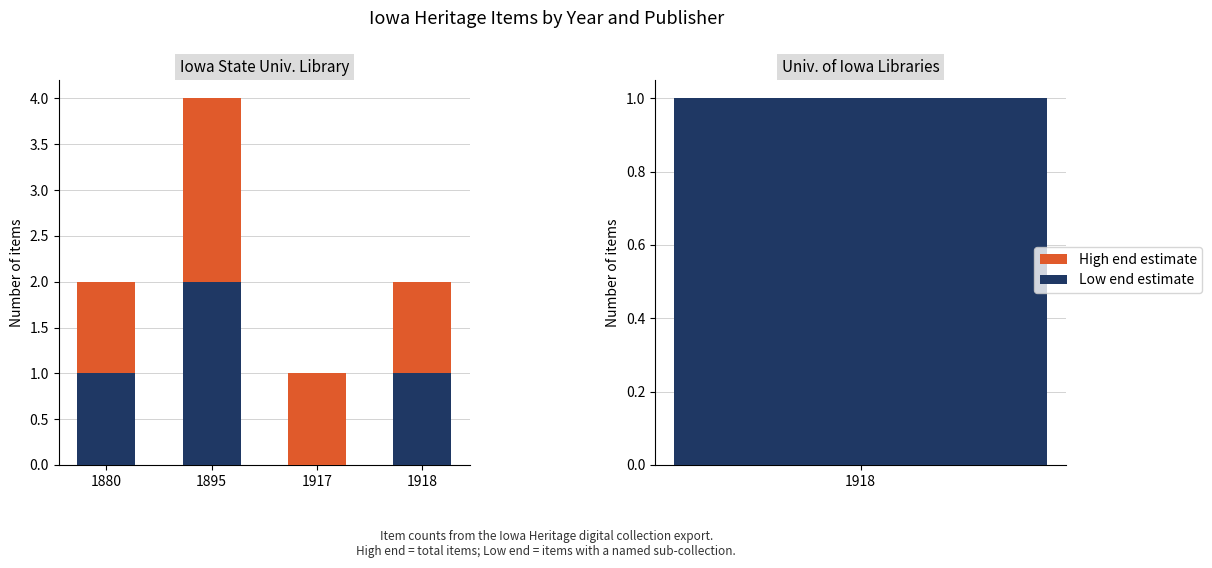

What is the approximate value of High end estimate at 1918?

2